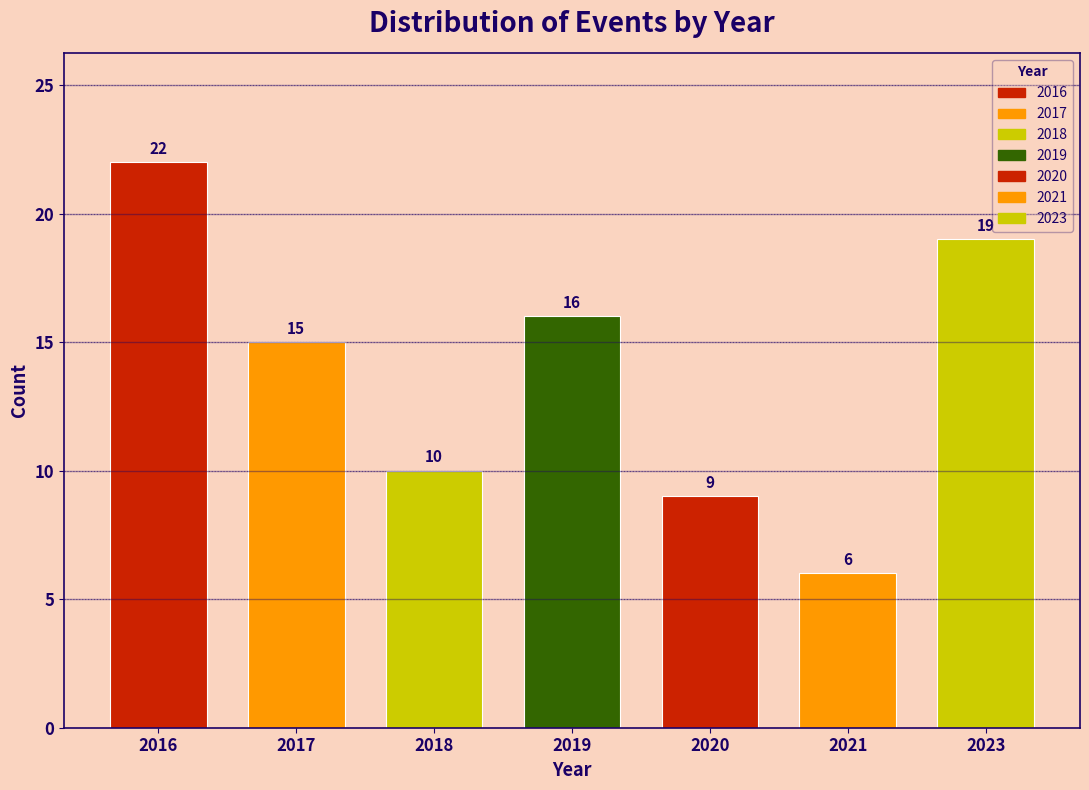

Reading right to left, extract all data points from this chart.

2023=19	2021=6	2020=9	2019=16	2018=10	2017=15	2016=22